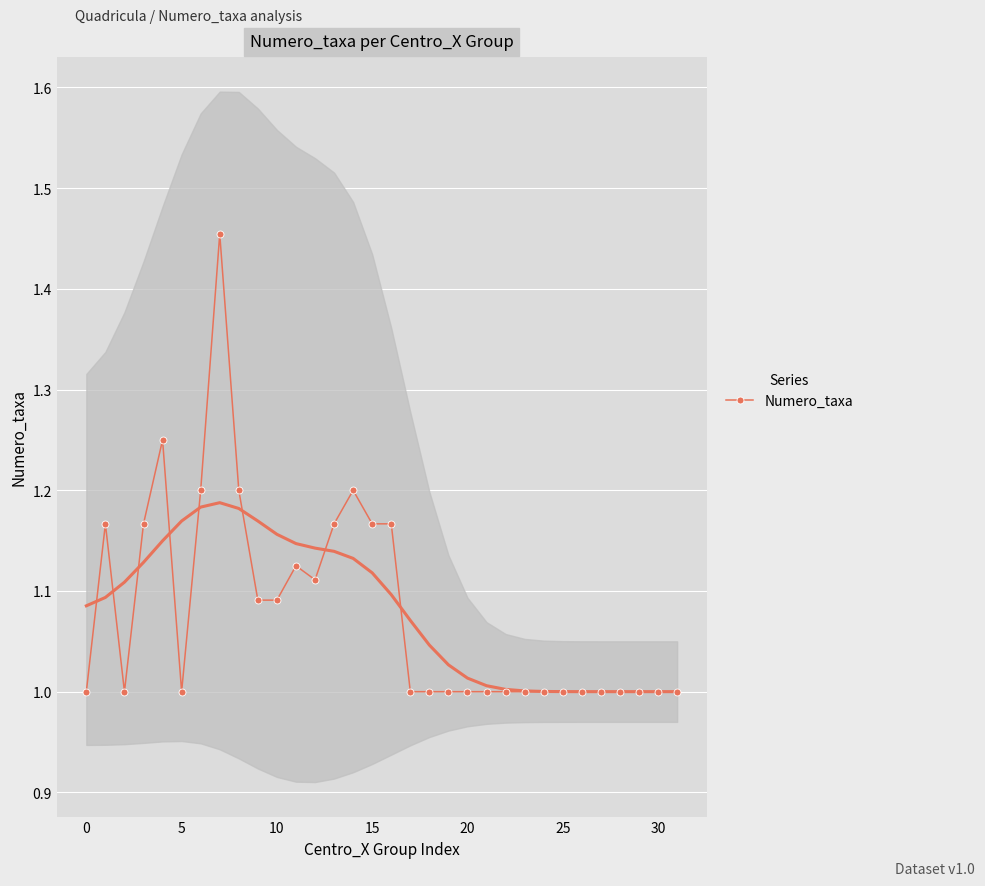

True or false: Numero_taxa has more than 1 points higher than both neighbors.

True